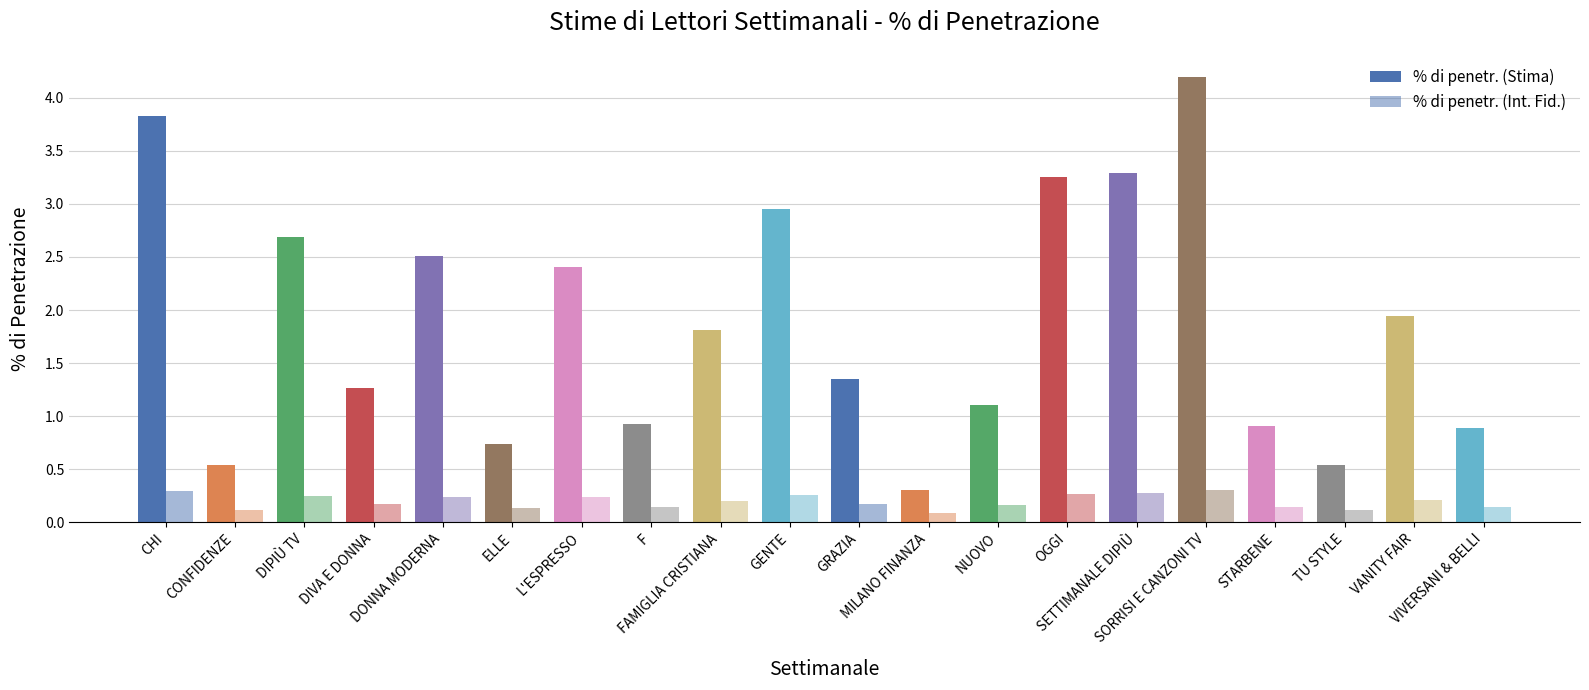

Between GENTE and VANITY FAIR, which series saw the biggest shift?

% di penetr. (Stima)